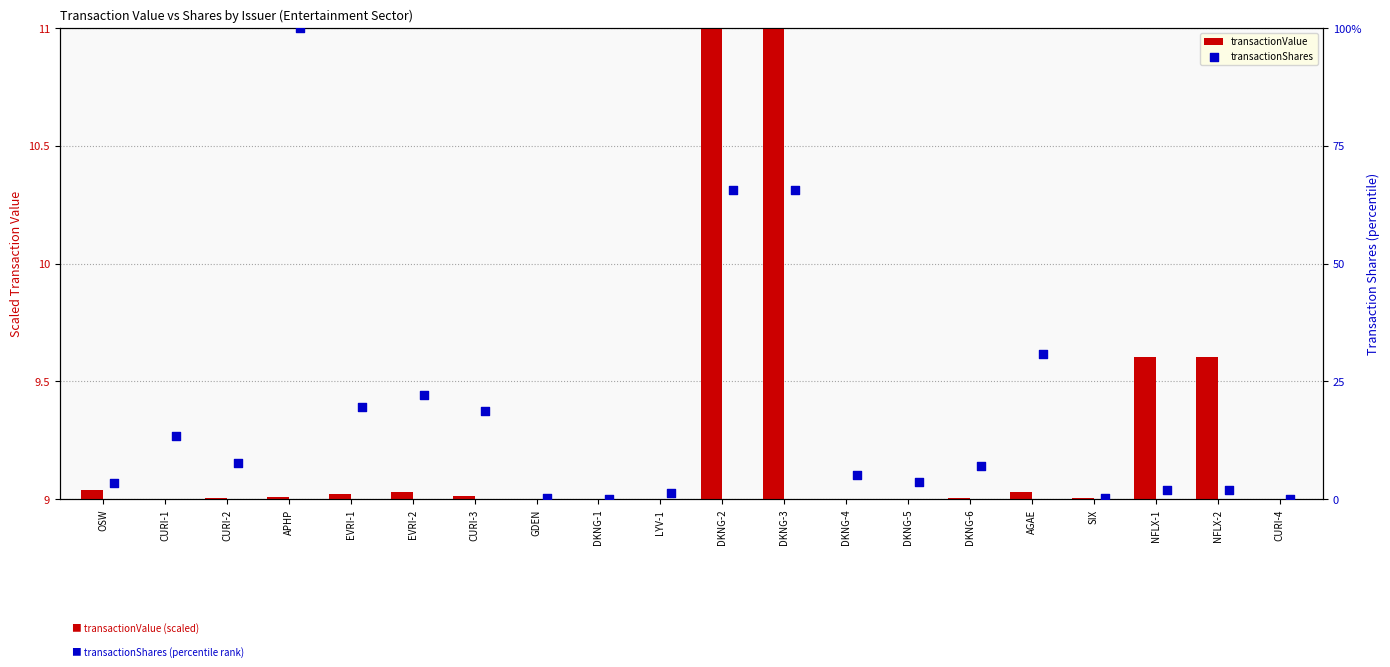

Which series reaches the minimum Y coordinate?

transactionShares